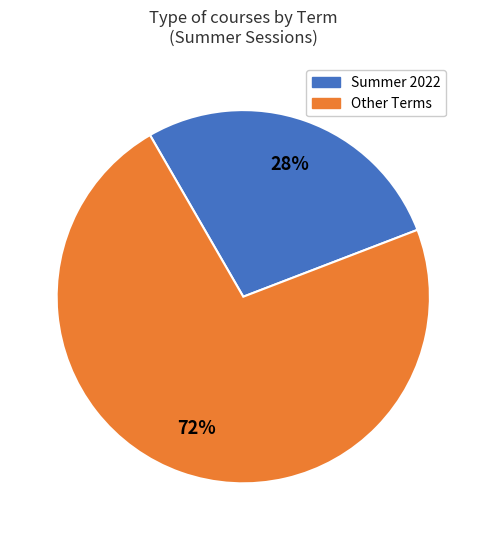

To the nearest percent, what is the average slice percentage?

50%